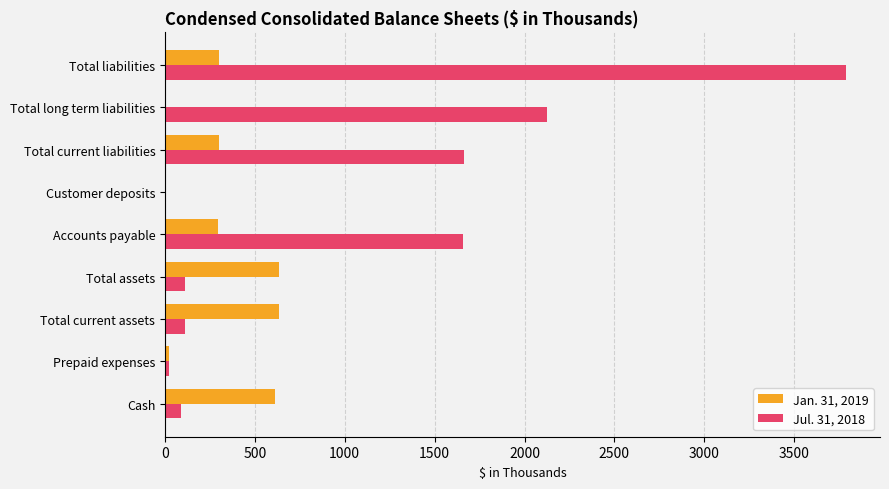

At which category does the chart reach its peak across all series?

Total liabilities